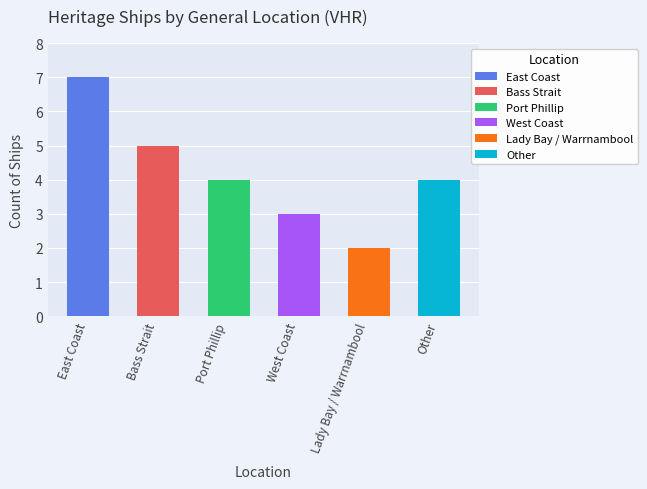

Rank the categories by value from lowest to highest.

Lady Bay / Warrnambool, West Coast, Port Phillip, Other, Bass Strait, East Coast